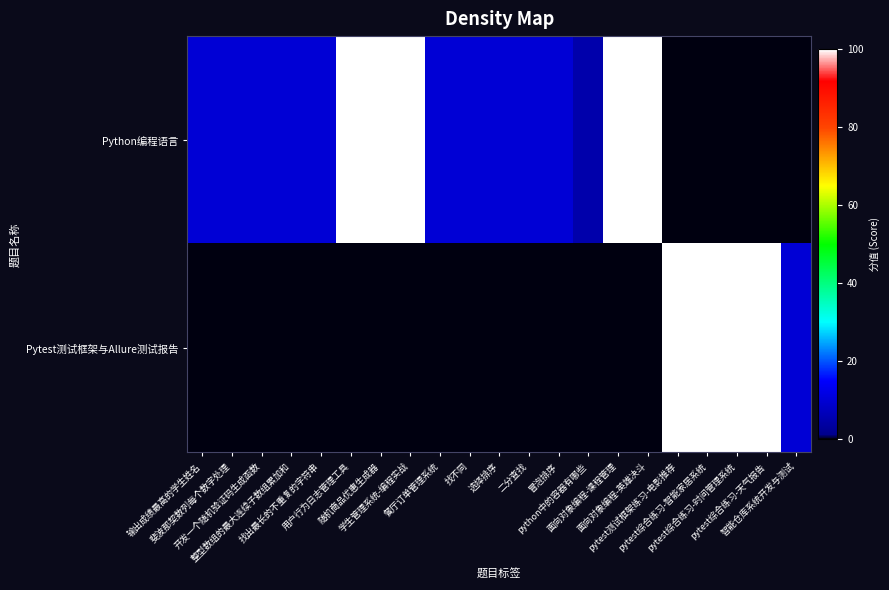

Which series has the widest spread of values?

Python编程语言